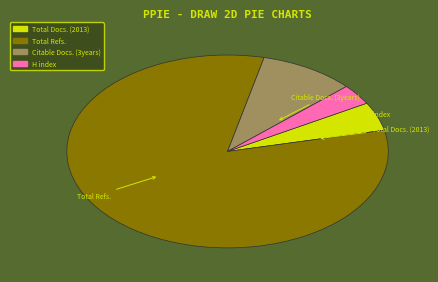

Is there a majority slice in this chart?

Yes